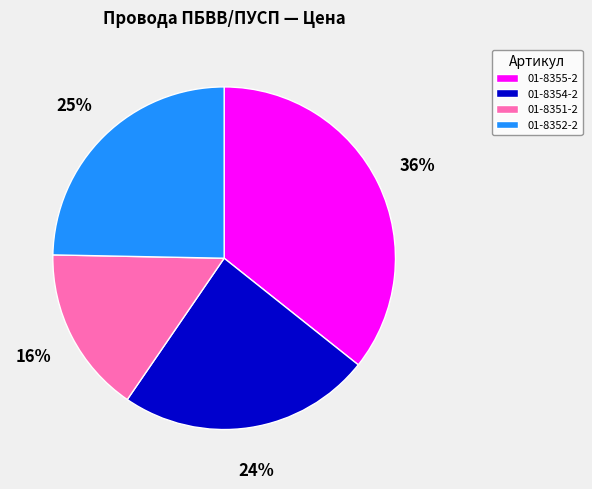

Is there any slice that represents more than half of the pie?

No